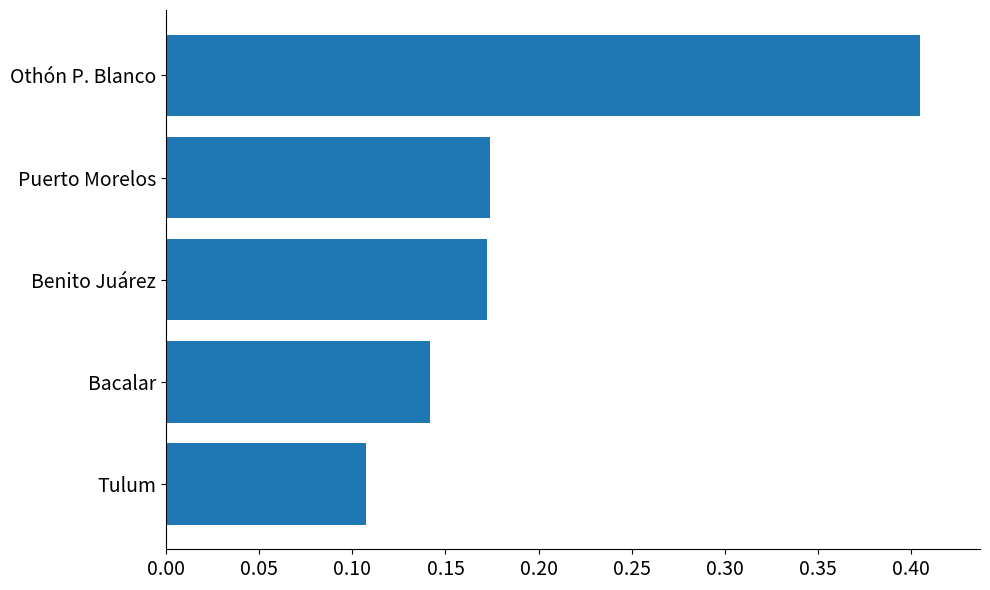

The chart shows a value of 0.0 at Benito Juárez. True or false?

False